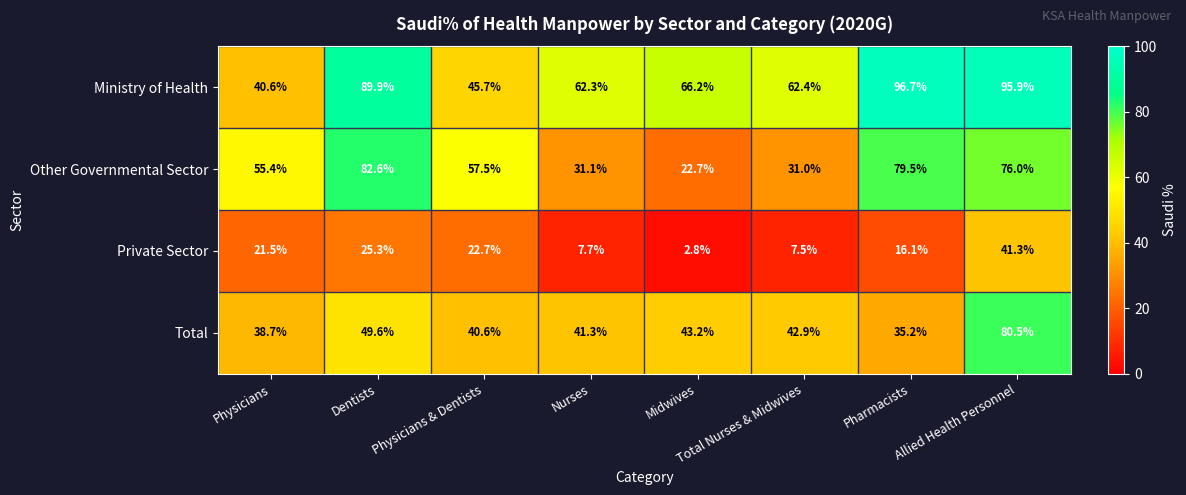

How many categories are shown in the chart?

8